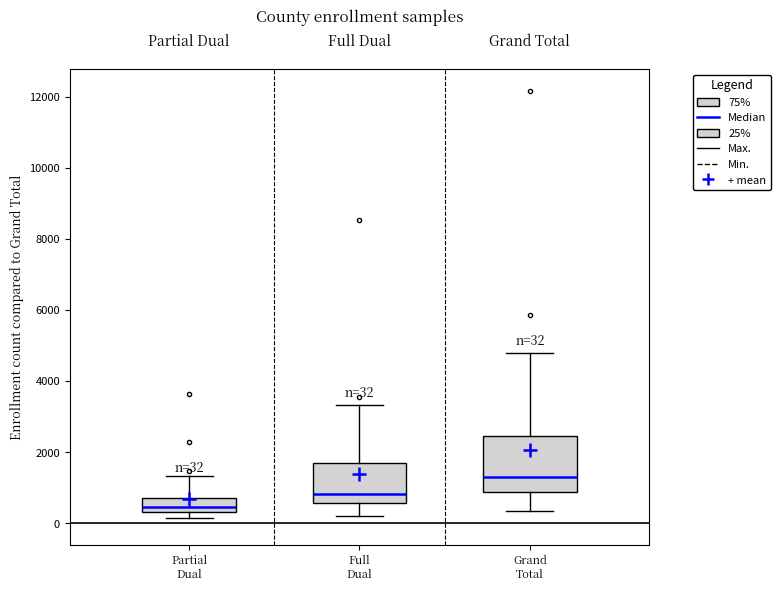

Comparing the boxes themselves (not the whiskers), which one is the tallest?

Grand Total